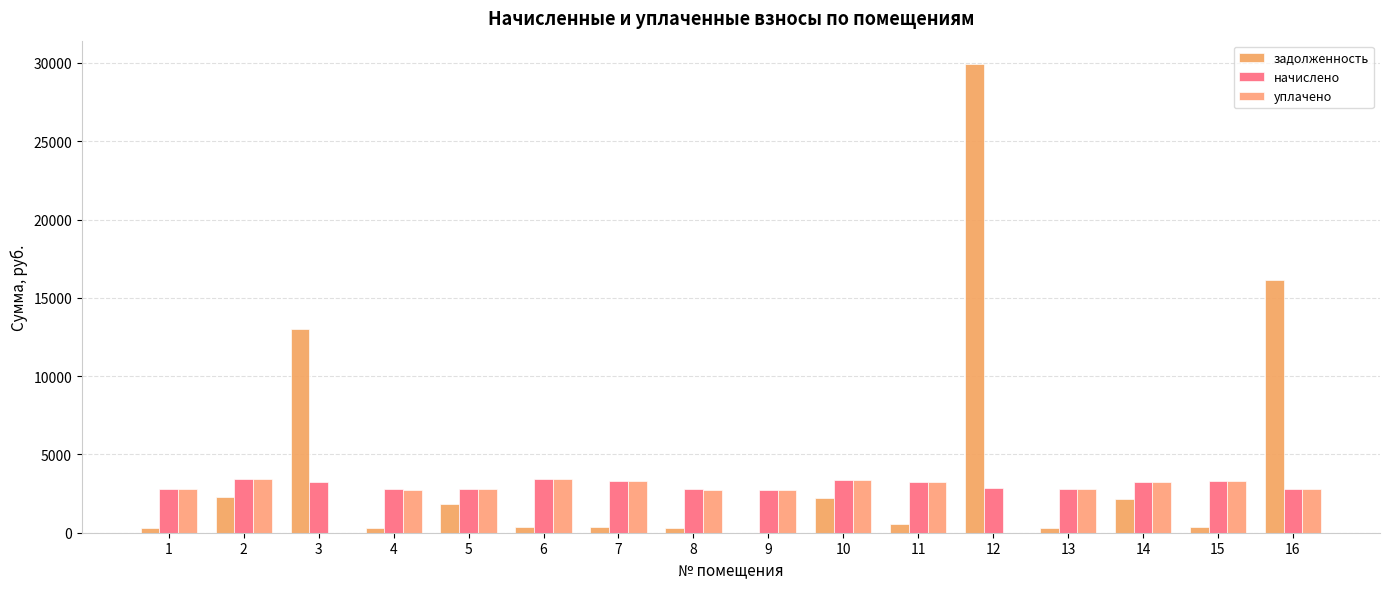

How many data points in уплачено are above 2786?

9